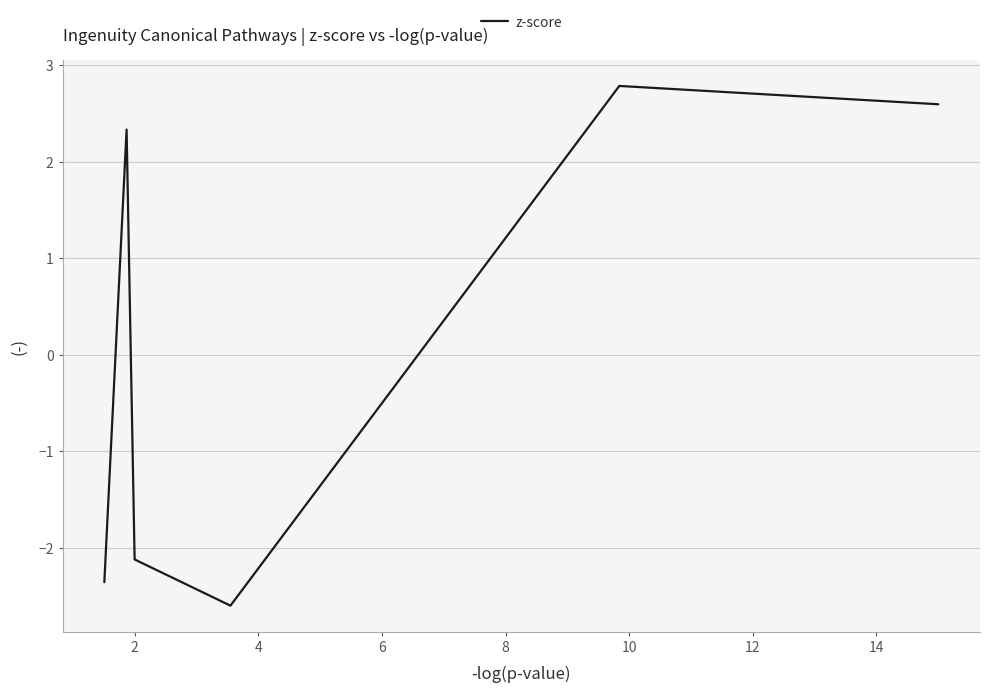

True or false: the data has more than 1 interior local peaks.

True